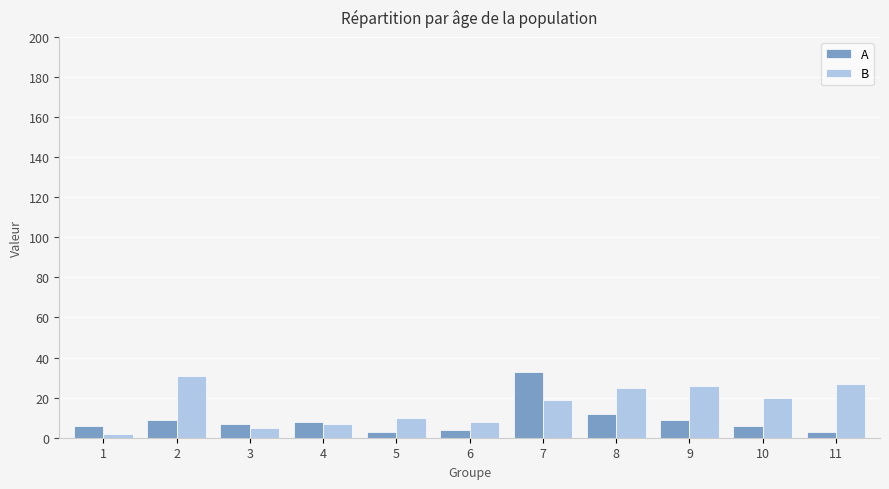

At which category does the chart reach its peak across all series?

7